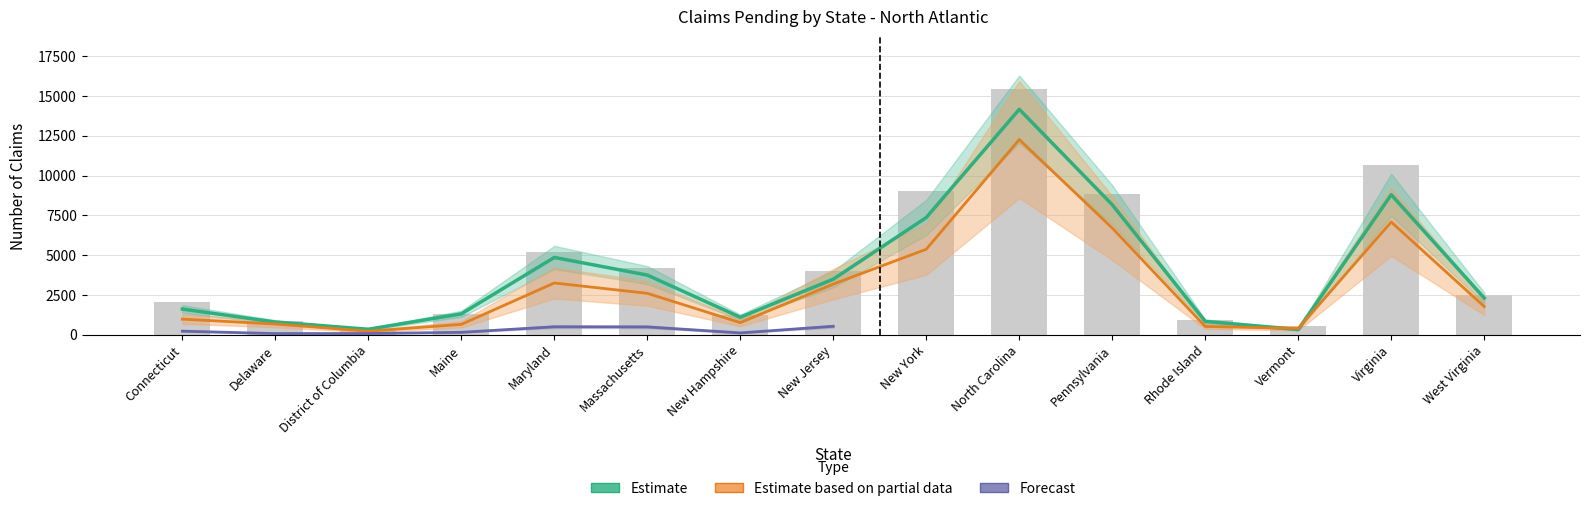

The value of Comp Pending at Vermont is 229. True or false?

False